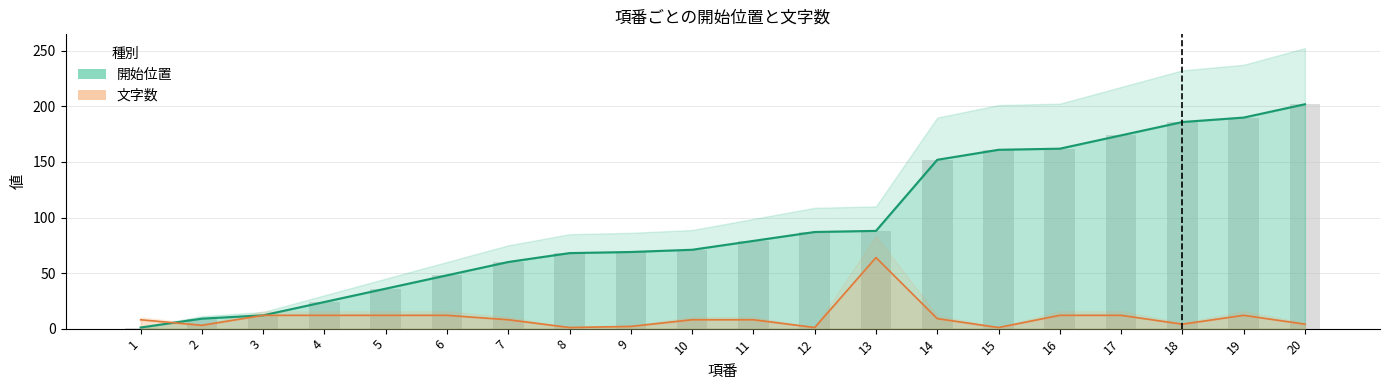

Which series changed the most between 5 and 10?

開始位置